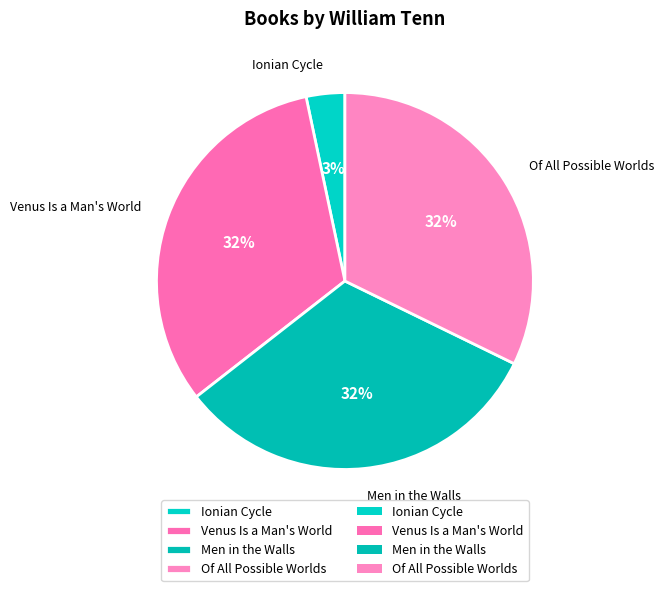

Is there any slice that represents more than half of the pie?

No